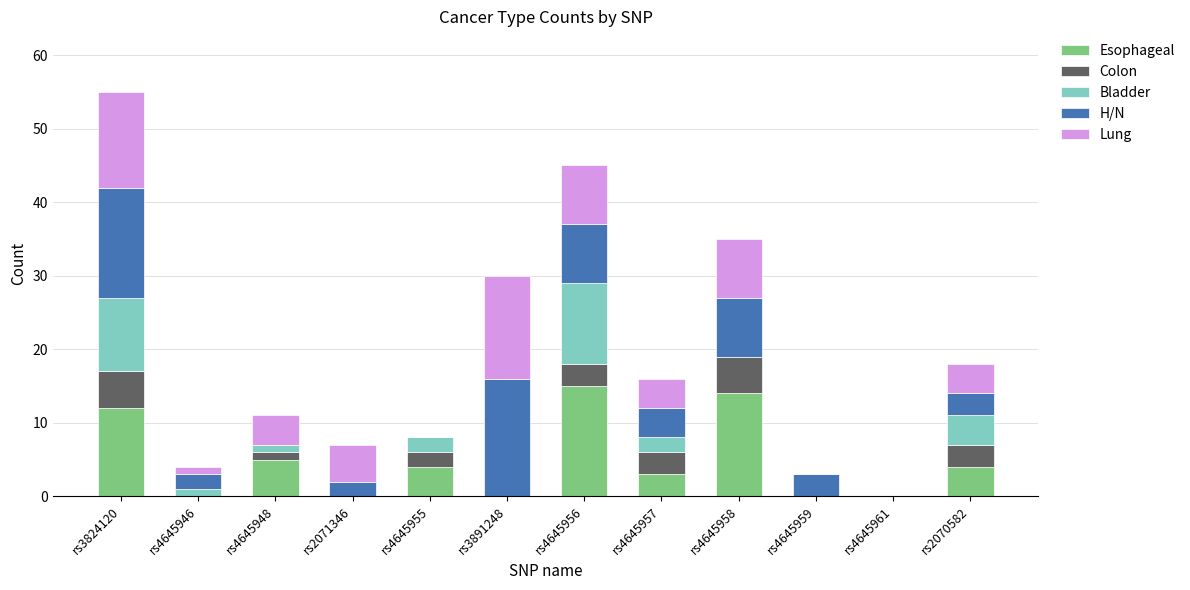

At which category is the sum across all series the highest?

rs3824120